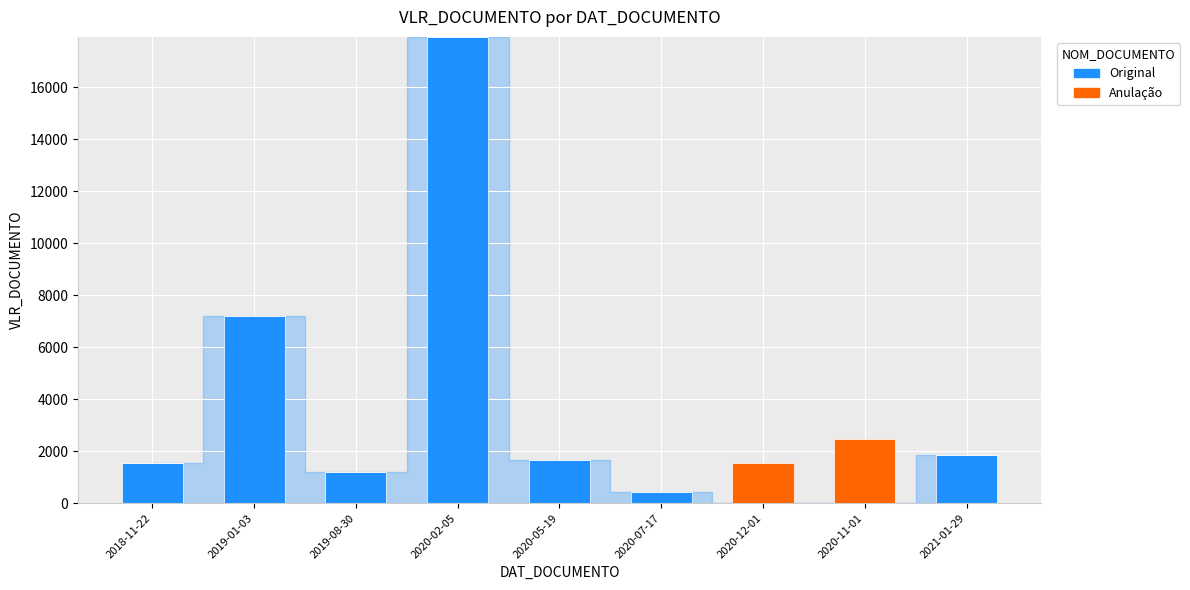

How many distinct data groups are displayed?

2